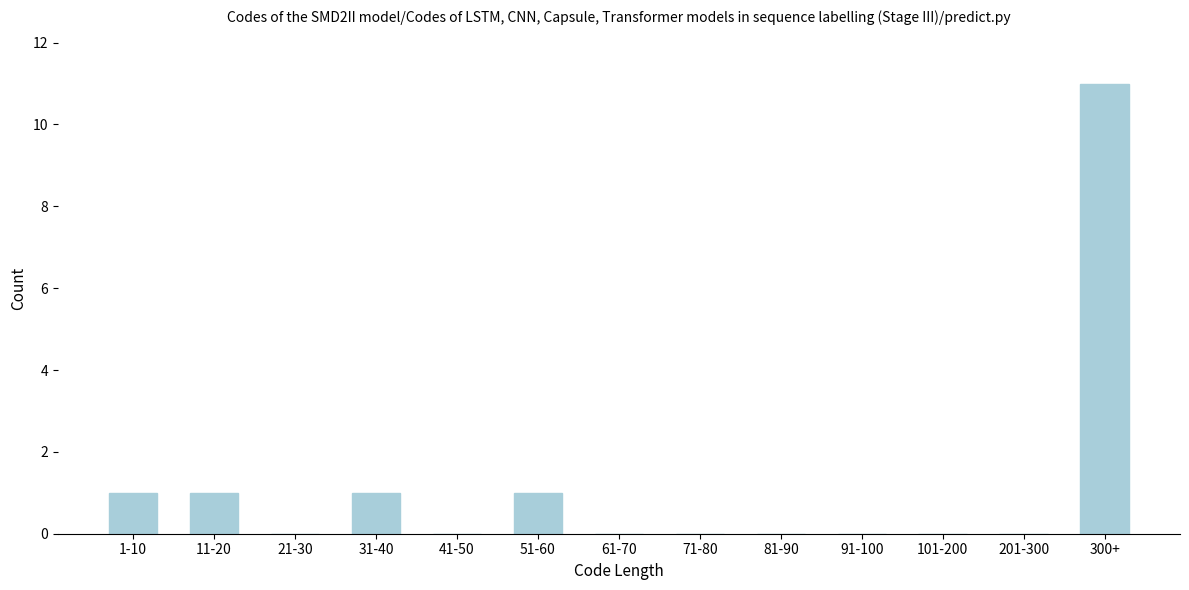

Reading right to left, list all the values displayed in this chart.

300+=11	201-300=0	101-200=0	91-100=0	81-90=0	71-80=0	61-70=0	51-60=1	41-50=0	31-40=1	21-30=0	11-20=1	1-10=1